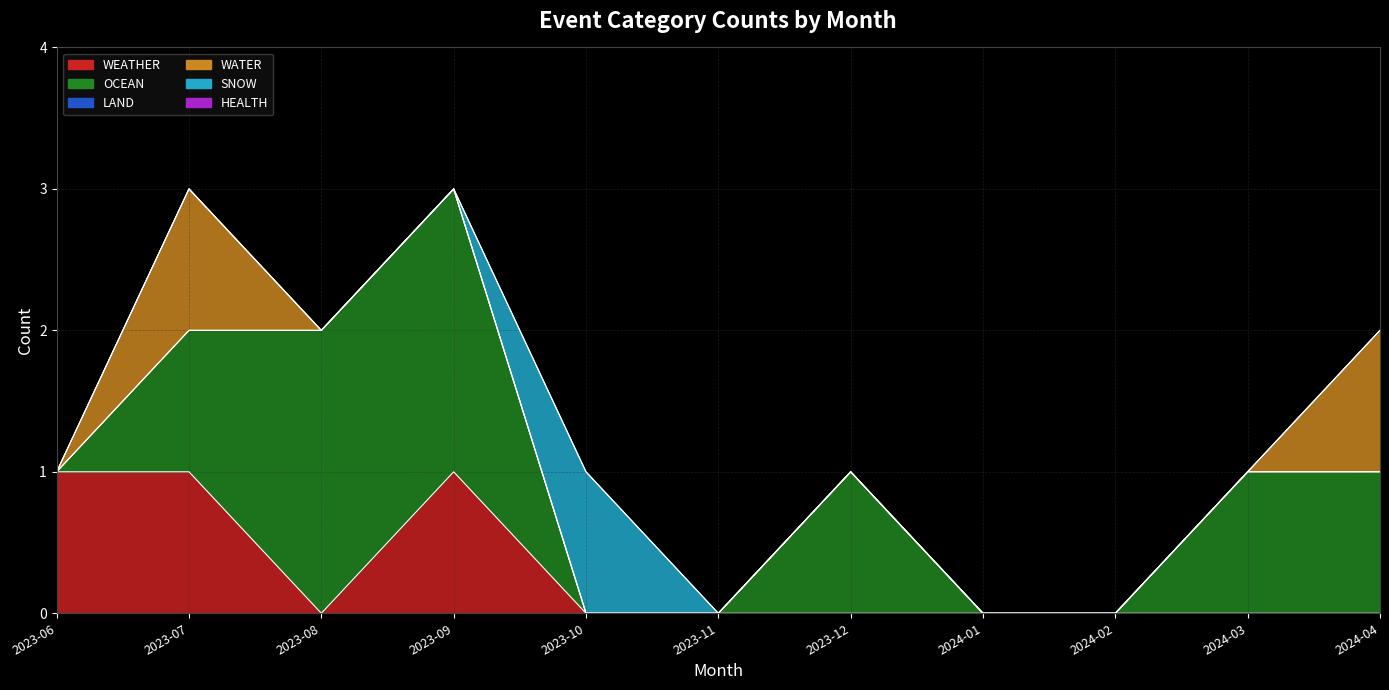

Between 2024-01 and 2023-11, which is larger?

2024-01